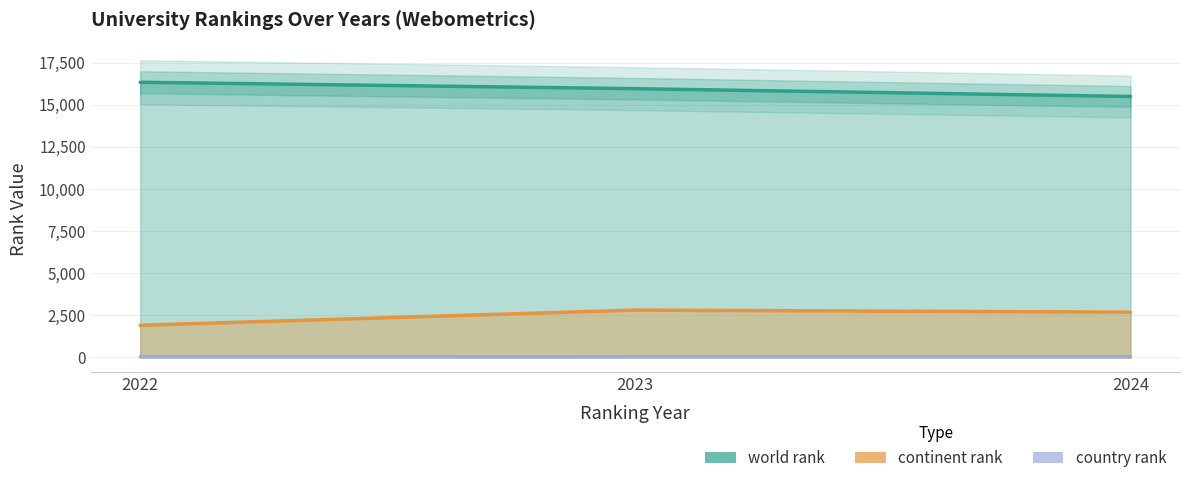

Reading left to right, list all the values displayed in this chart.

world rank: 2022=16333	2023=15952	2024=15489
continent rank: 2022=1908	2023=2810	2024=2685
country rank: 2022=42	2023=40	2024=40